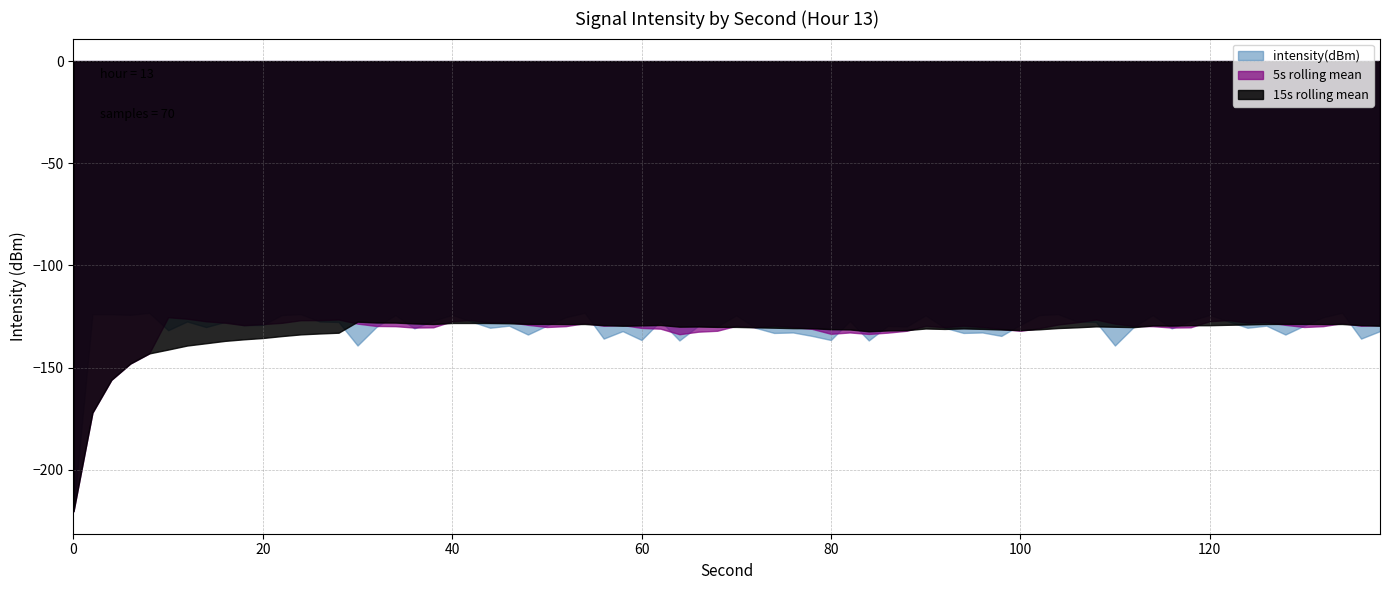

What is the difference between the maximum and minimum values?

97.1